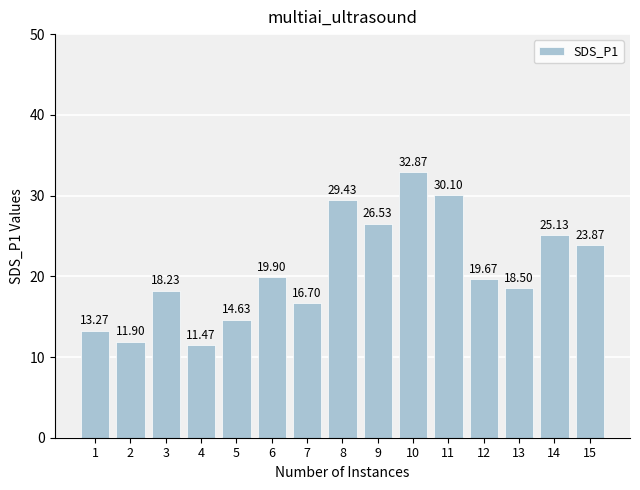

How many data points does each series have?

15